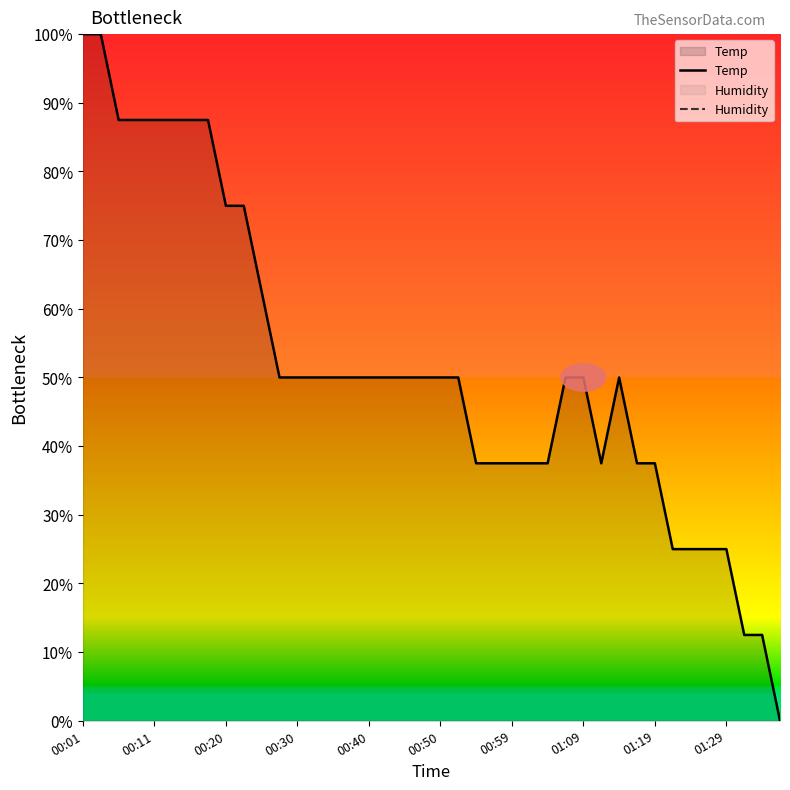

Which series changed the most between 23 and 29?

Temp